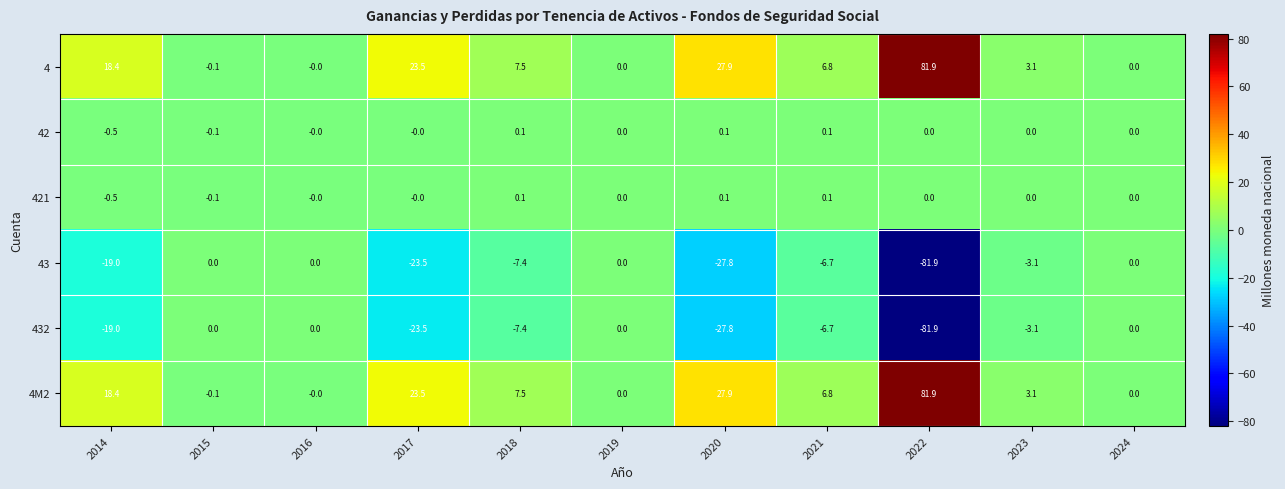

How many series are shown in this chart?

6